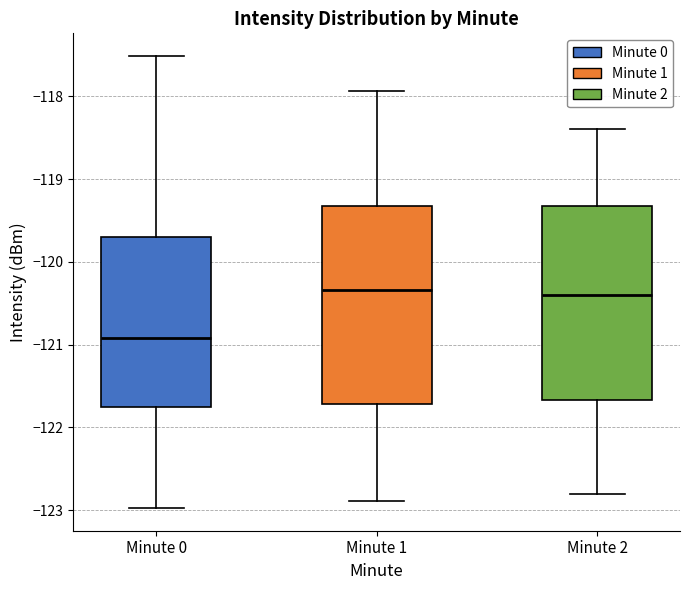

Reading left to right, transcribe this box plot: for each box, give where its median line is, the range the box spans, and where its two whiskers end, as read against the y-axis. The values are not printed on the chart, so give them approximately, as read against the axis.

Minute 0: median -120.9, box -121.8 to -119.7, whiskers -123.0 to -117.5
Minute 1: median -120.3, box -121.7 to -119.3, whiskers -122.9 to -117.9
Minute 2: median -120.4, box -121.7 to -119.3, whiskers -122.8 to -118.4